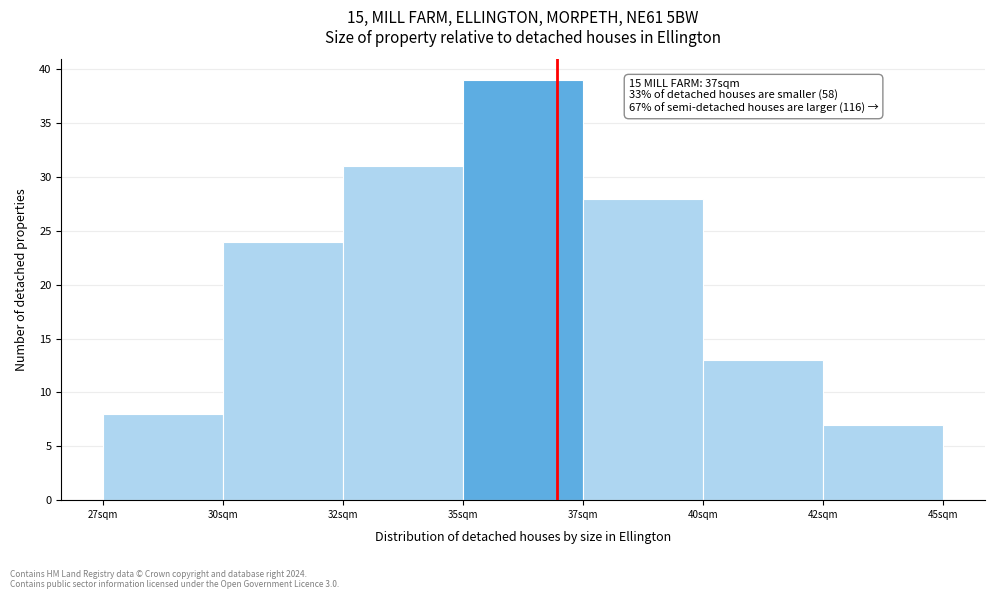

Reading right to left, list all the values displayed in this chart.

42sqm=7	40sqm=13	37sqm=28	35sqm=39	32sqm=31	30sqm=24	27sqm=8